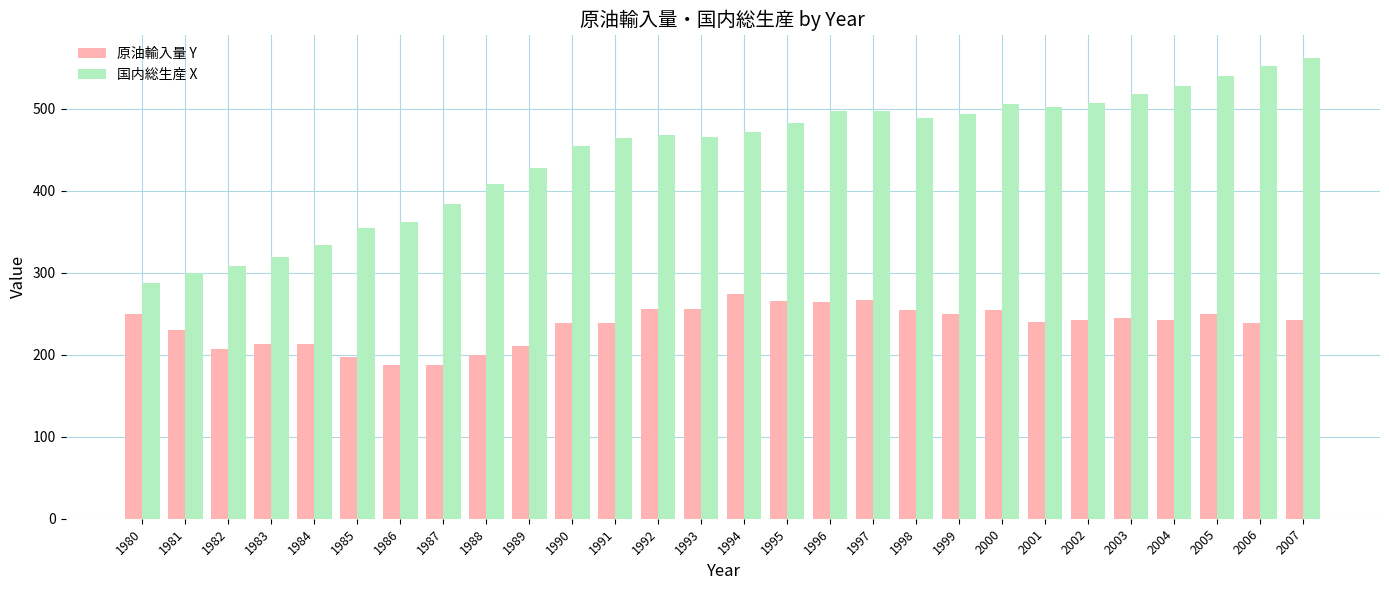

List the series in order of their peak value, highest first.

国内総生産 X, 原油輸入量 Y